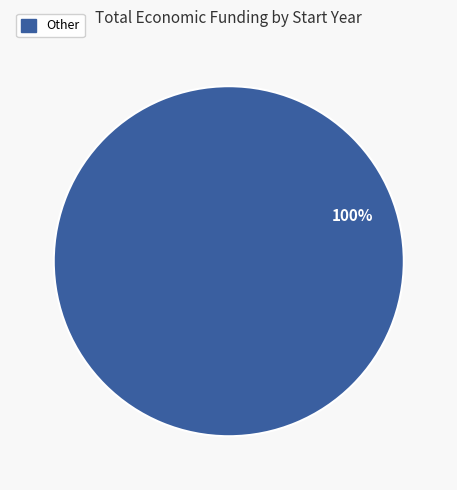

Does any single category account for the majority?

Yes